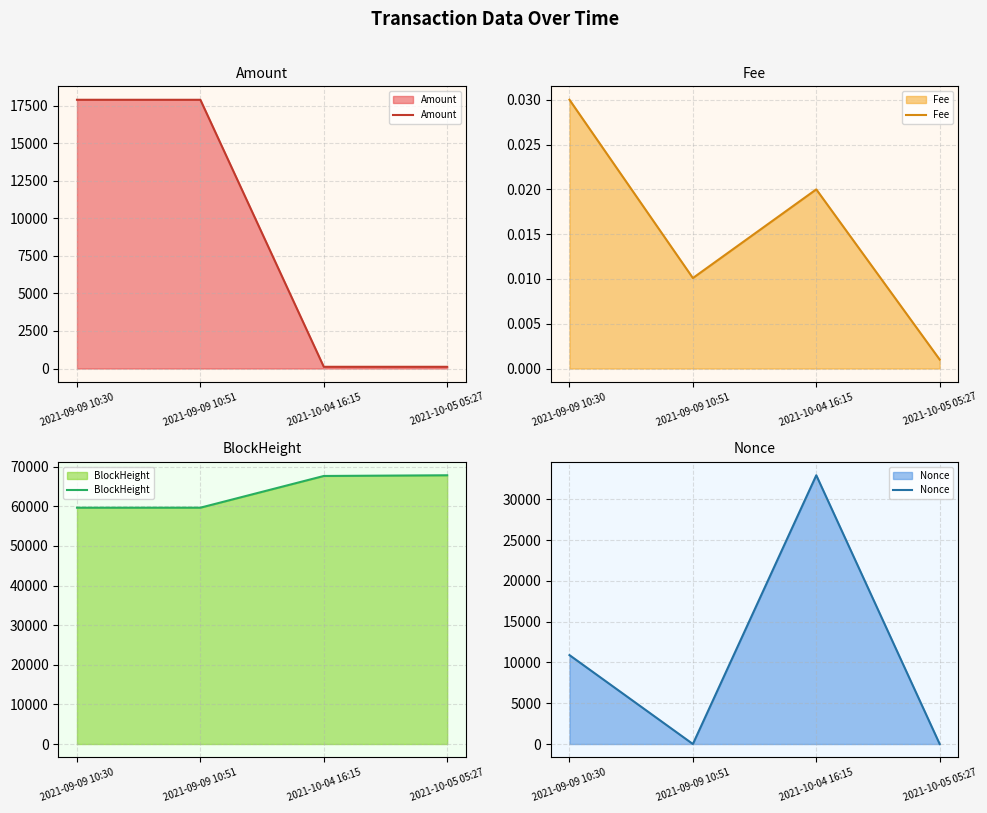

What is the difference between the highest and lowest values at 2021-09-09 10:30?

59660.0